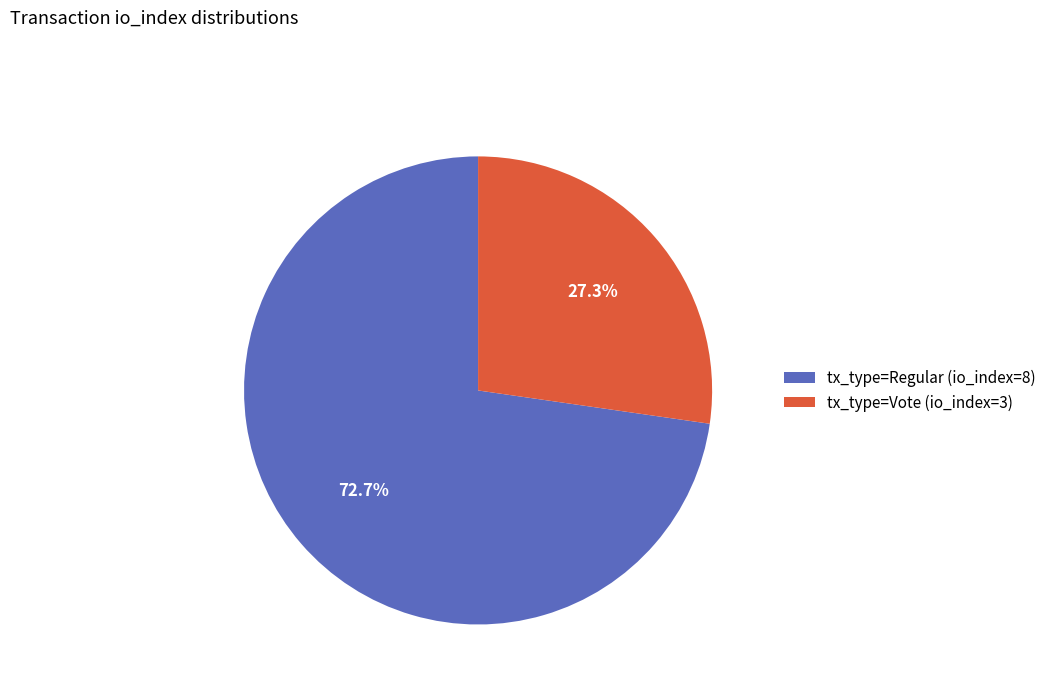

To the nearest percent, what is the difference between the largest and smallest slice percentages?

45%